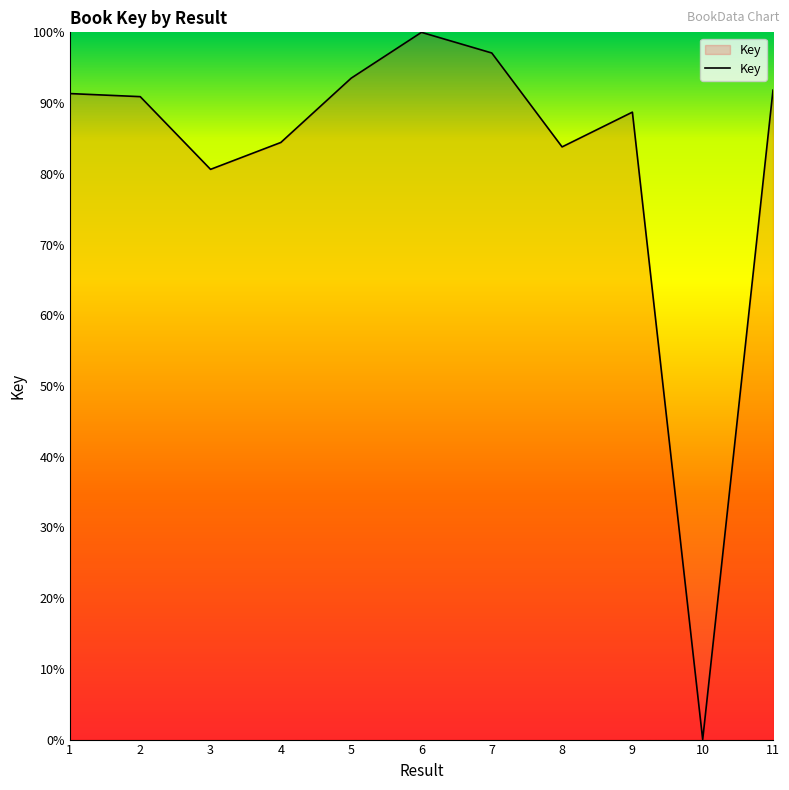

The chart shows a value of 50.8 at 4. True or false?

False